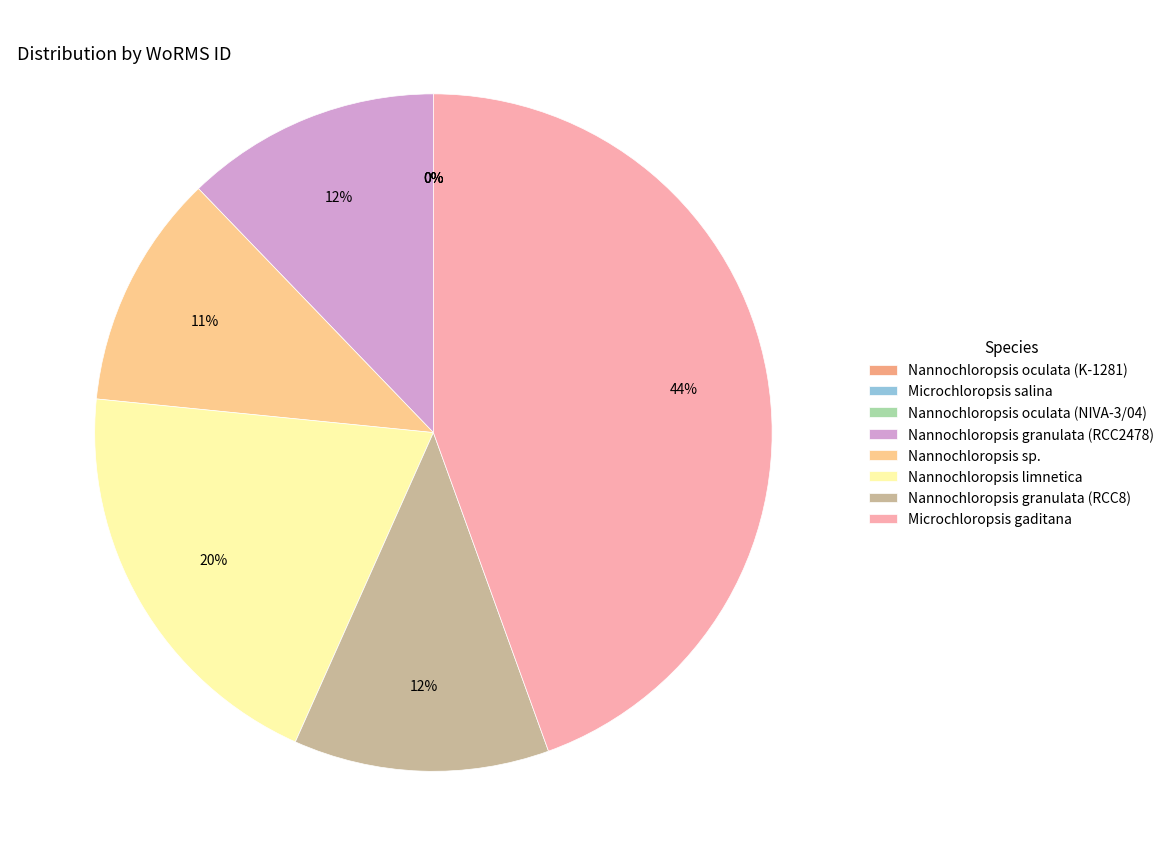

What is the ratio of the value at Nannochloropsis granulata (RCC8) to the value at Microchloropsis gaditana?

0.3